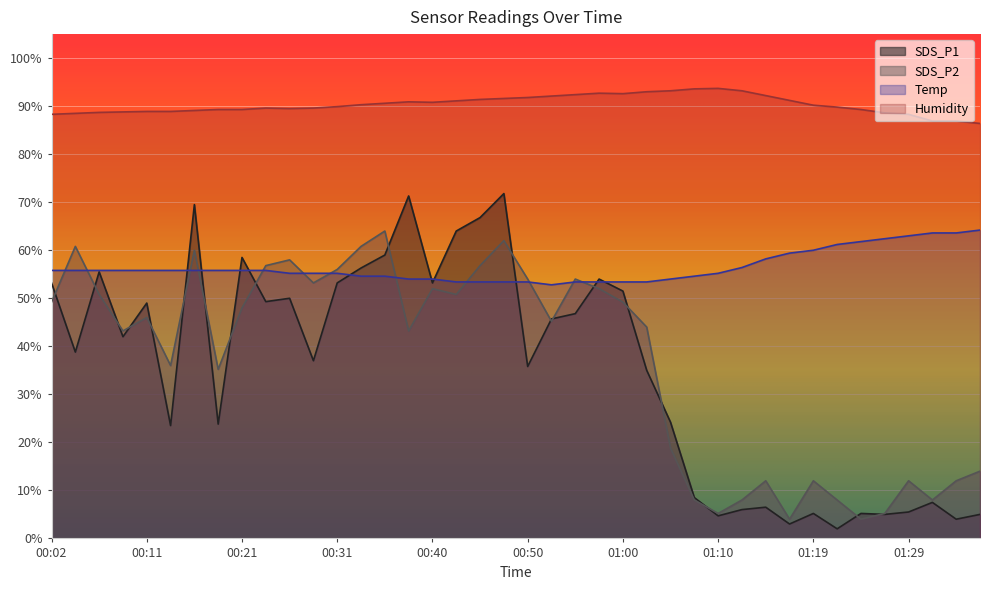

What is the total value across all series at 01:22?

161.0